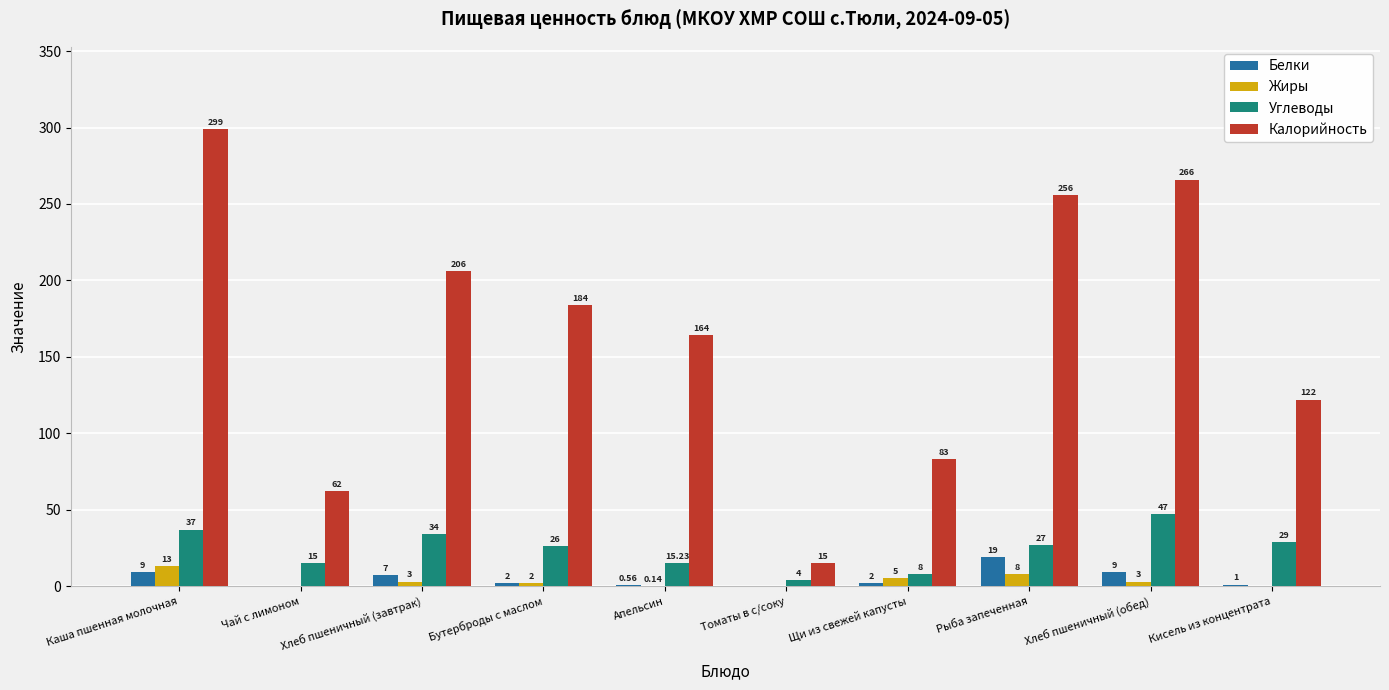

Where does the Белки series first go above 2?

Каша пшенная молочная